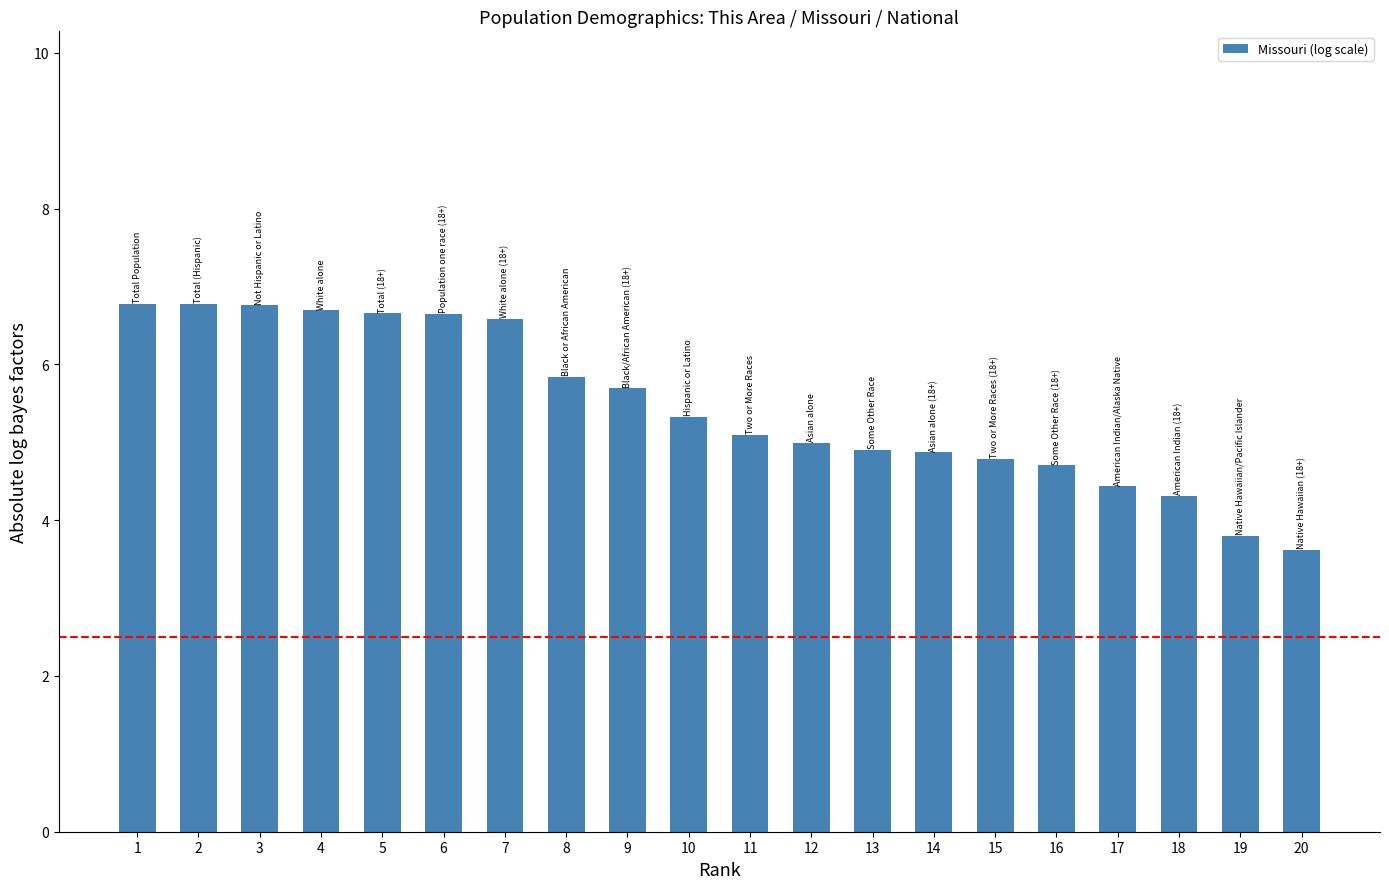

How many series are shown in this chart?

1